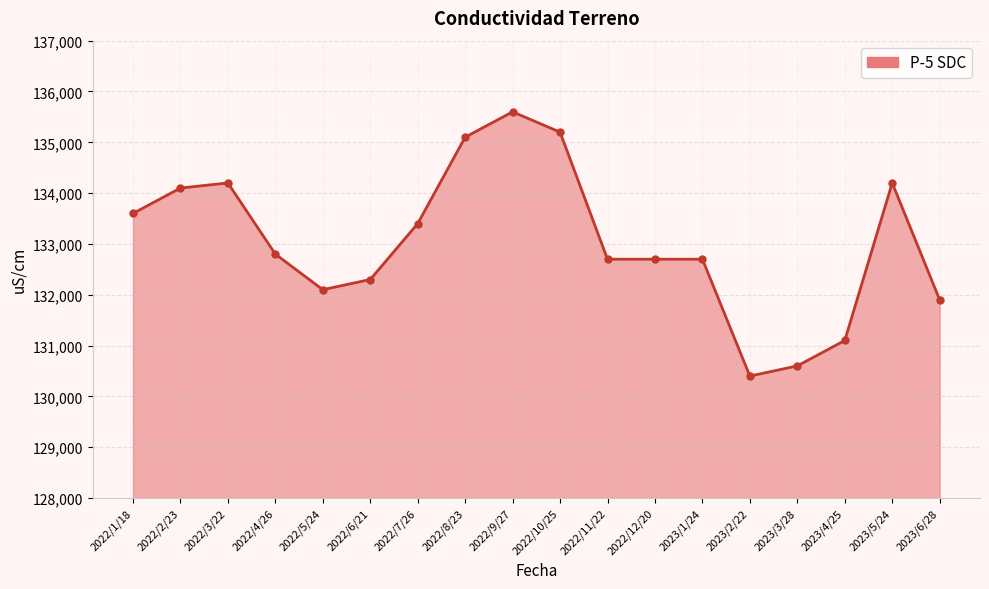

Count the number of data series in this chart.

1